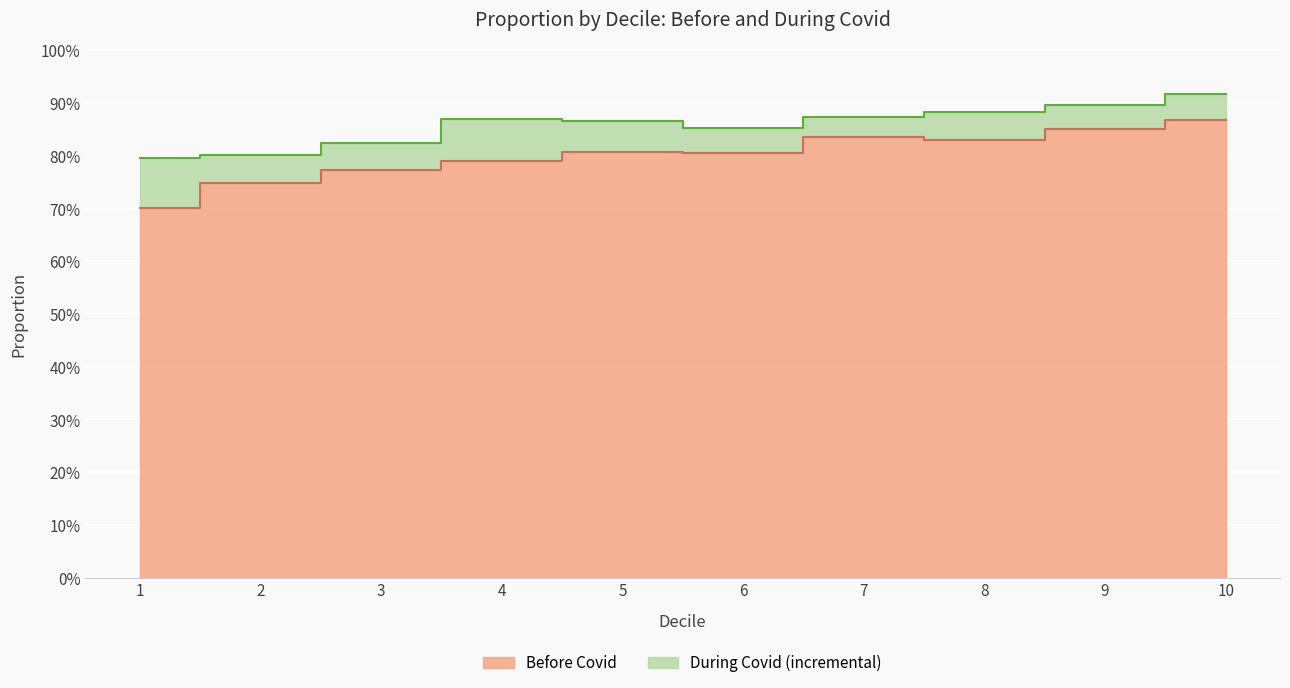

Which series has the widest spread of values?

Before Covid